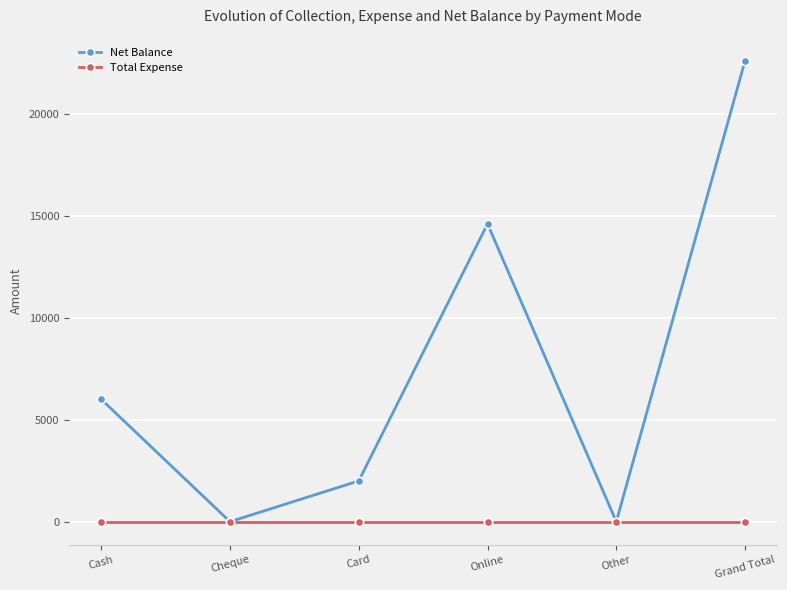

What are all the series names shown in the legend?

Net Balance, Total Expense